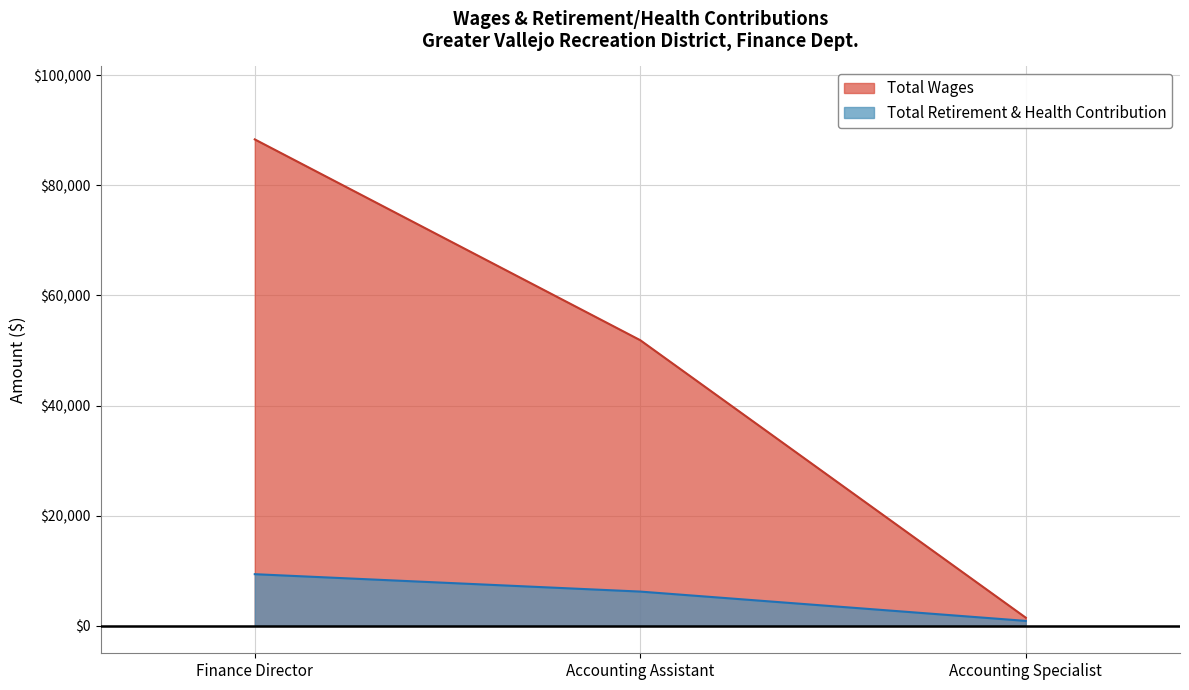

What is the value of the Total Retirement & Health Contribution point at the 3rd from the left?

881